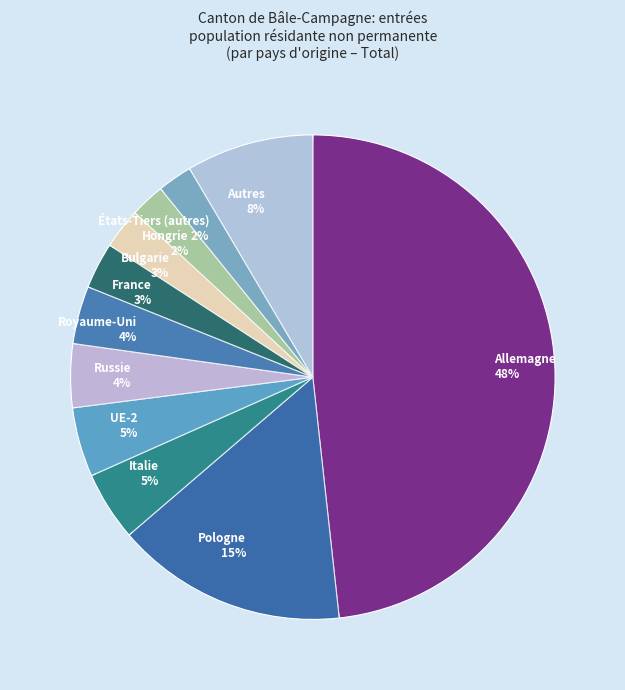

Rank the categories by value from lowest to highest.

Hongrie, États-Tiers (autres), Bulgarie, France, Royaume-Uni, Russie, Italie, UE-2, Autres, Pologne, Allemagne